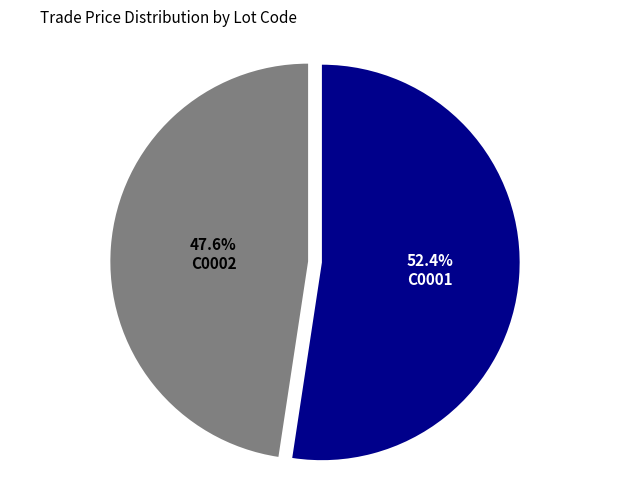

To the nearest percent, what is the average slice percentage?

50%